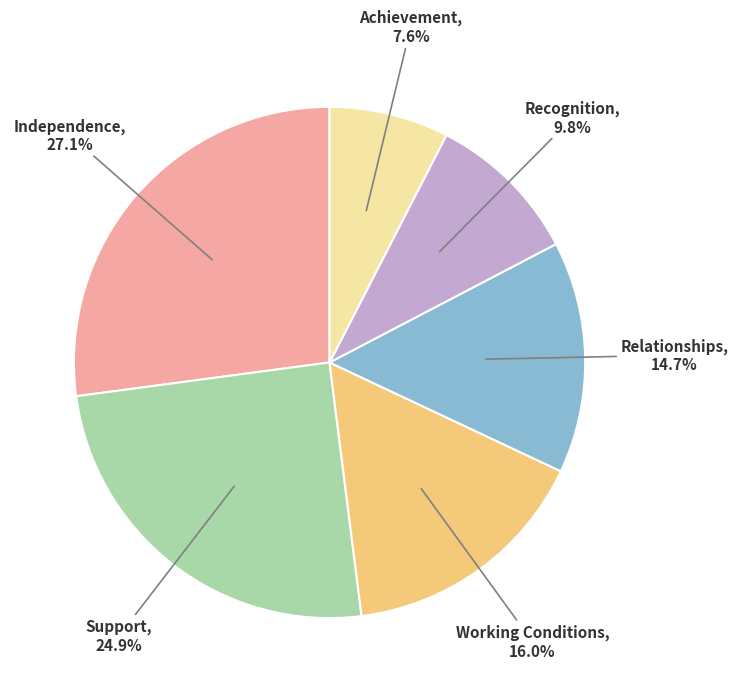

Is there any slice that represents more than half of the pie?

No